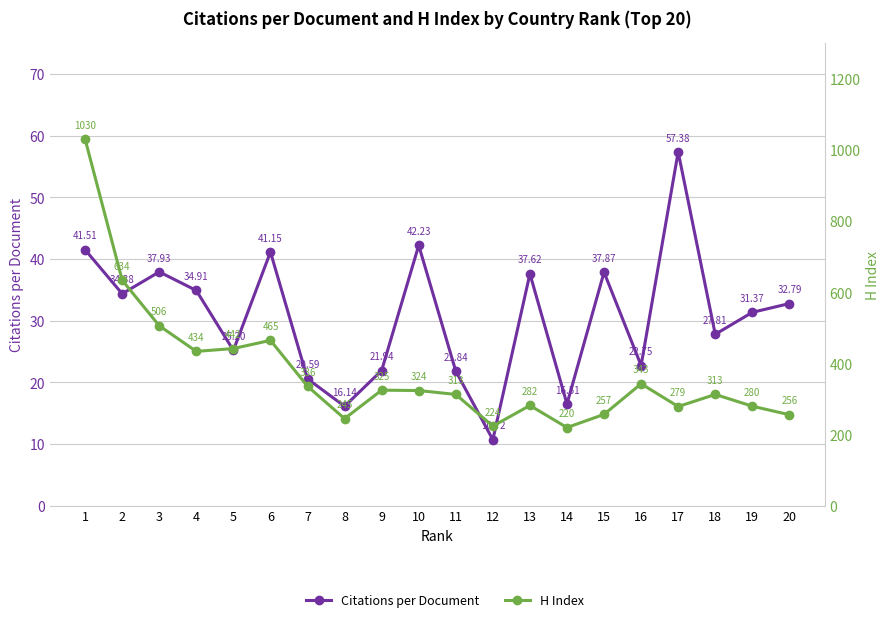

Reading left to right, extract all data points from this chart.

Citations per Document: 41.5	34.4	37.9	34.9	25.2	41.1	20.6	16.1	21.9	42.2	21.8	10.7	37.6	16.5	37.9	22.8	57.4	27.8	31.4	32.8
H Index: 1030.0	634.0	506.0	434.0	442.0	465.0	336.0	245.0	325.0	324.0	313.0	224.0	282.0	220.0	257.0	343.0	279.0	313.0	280.0	256.0